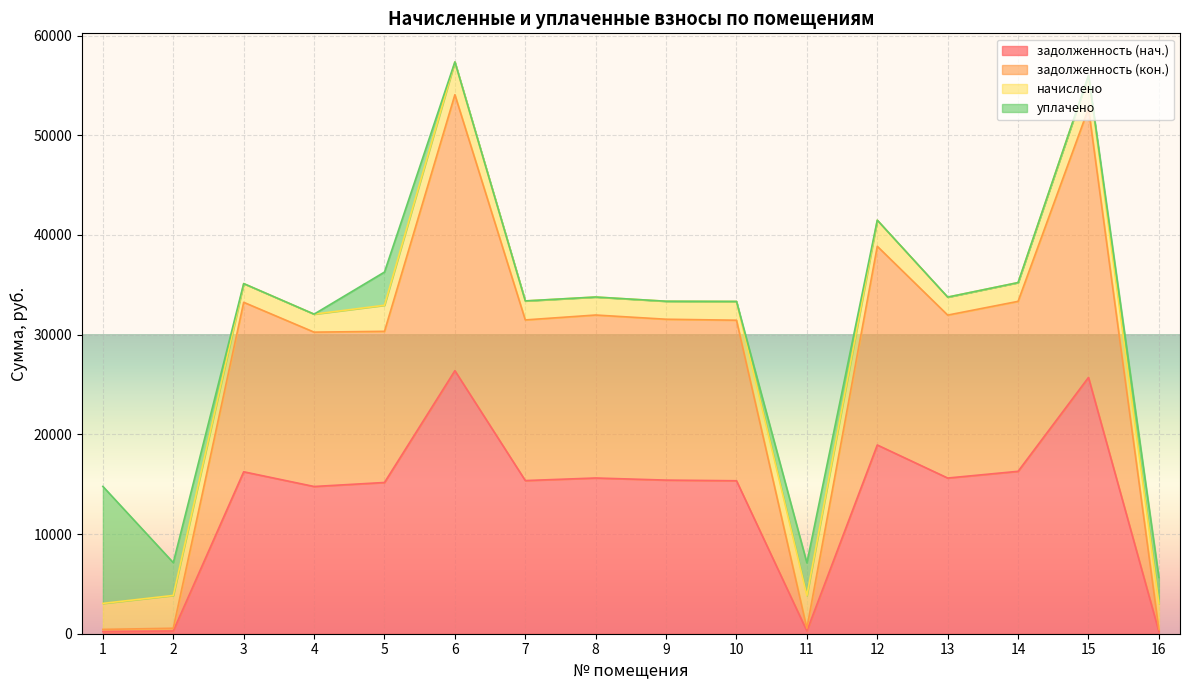

At which category is the sum across all series the highest?

6